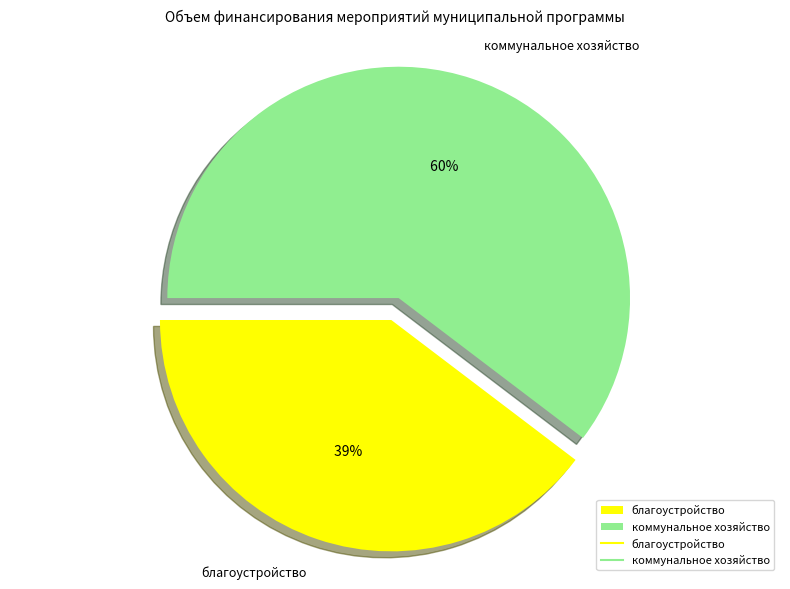

Is it true that иные источники (1.1.2) is 0% of the pie?

True